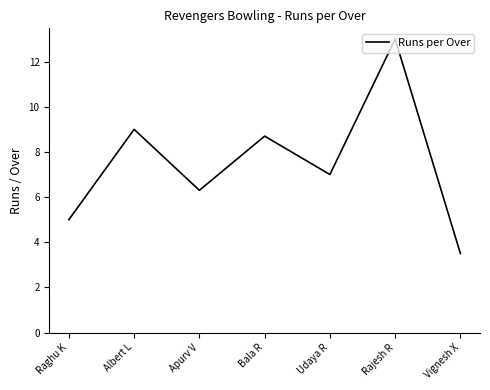

Rank the categories by value from lowest to highest.

Vignesh X, Raghu K, Apurv V, Udaya R, Bala R, Albert L, Rajesh R